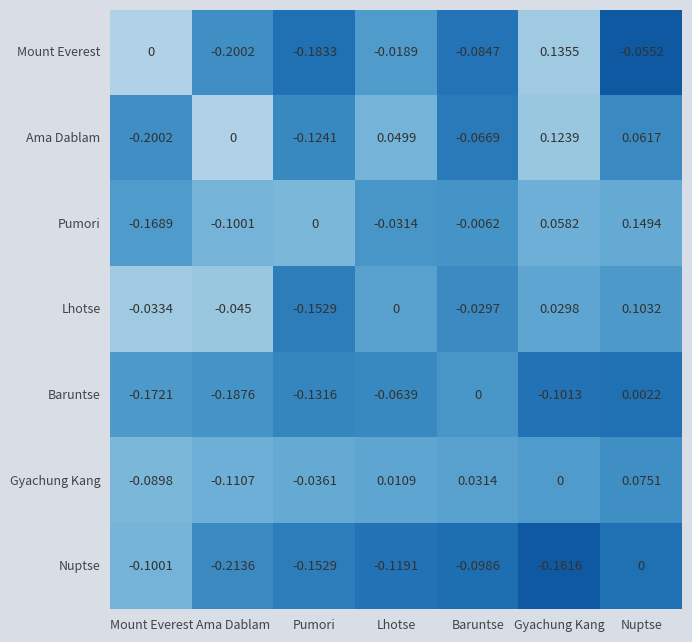

Which series has the largest total across all categories?

Pumori